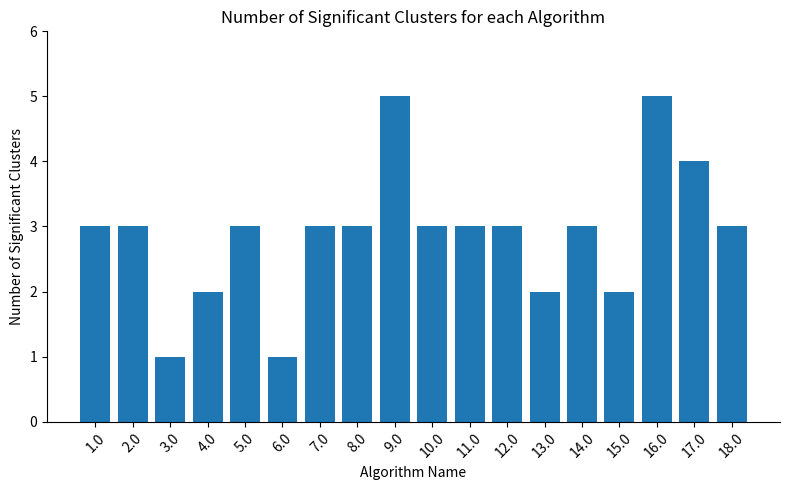

Is it true that the value at 1.0 is 3?

True